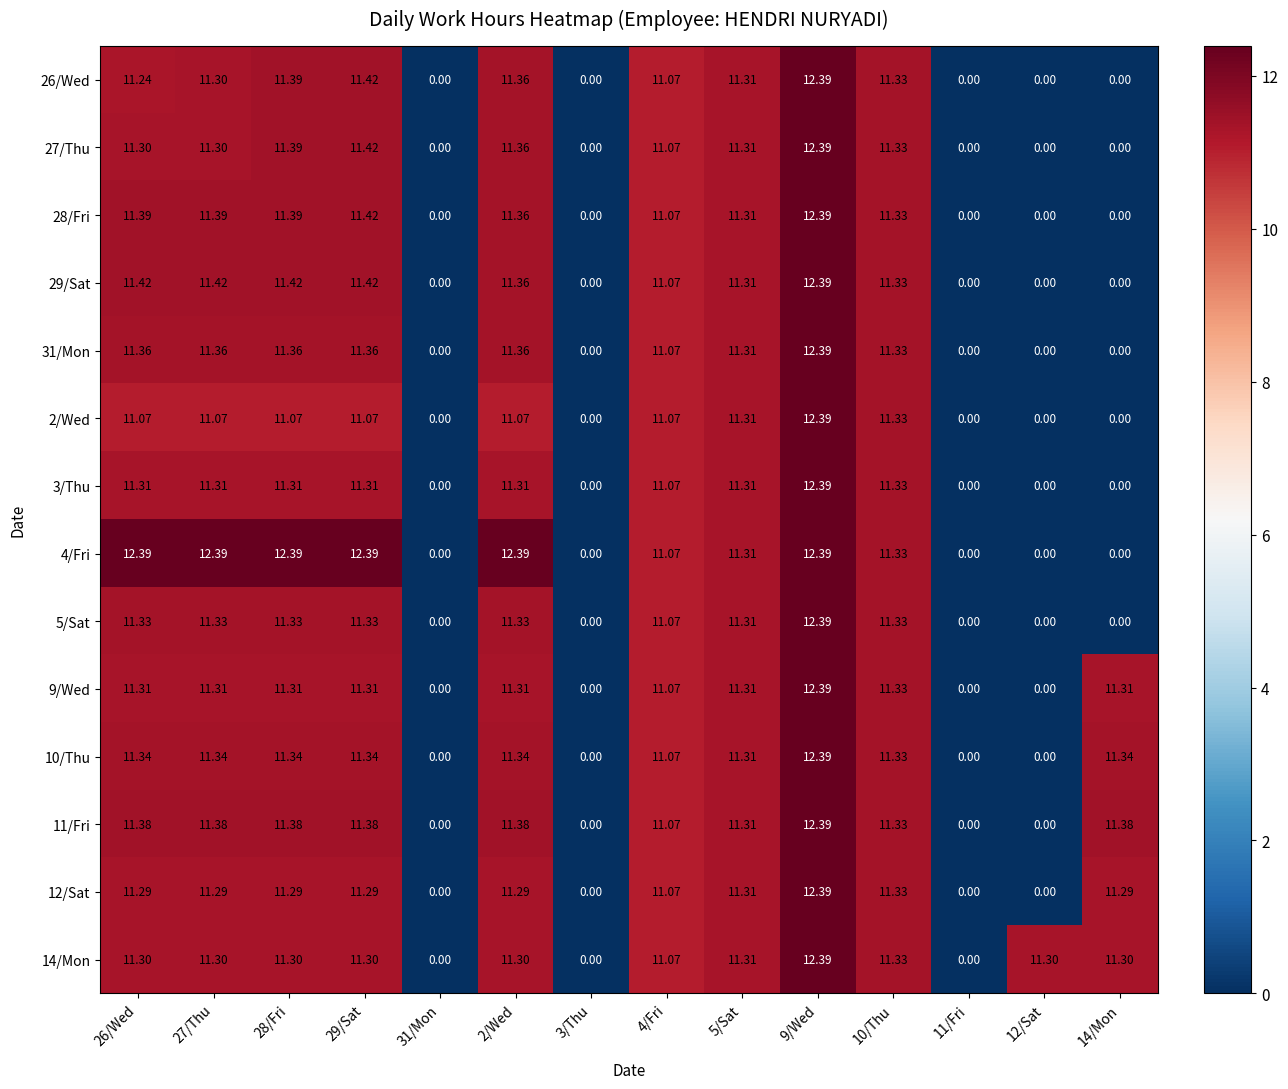

How many series are shown in this chart?

14